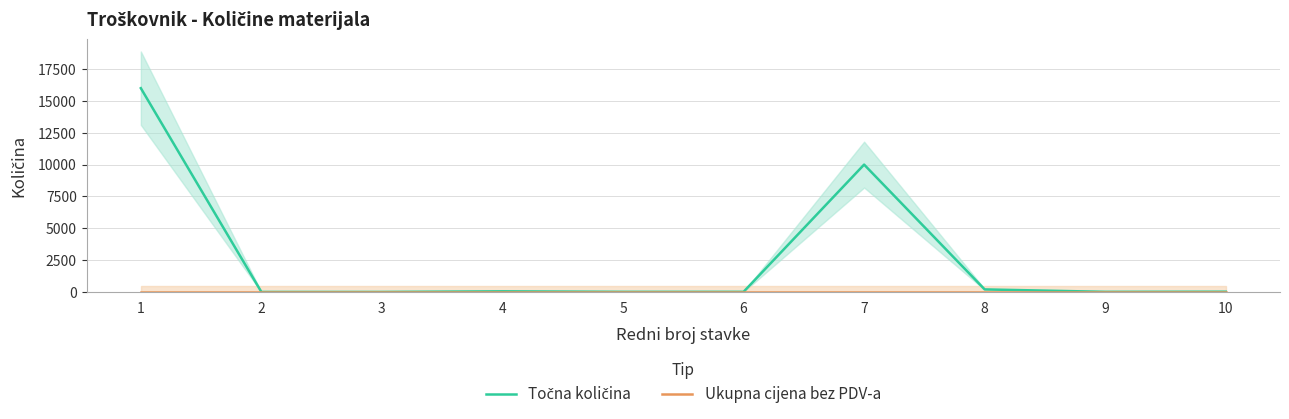

Between 9 and 6, which is larger?

9